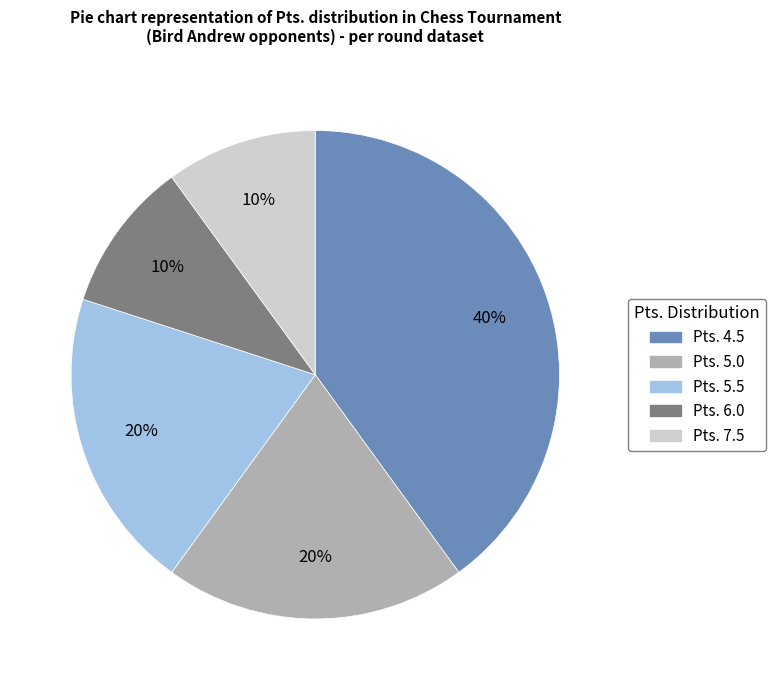

To the nearest percent, what is the average slice percentage?

20%